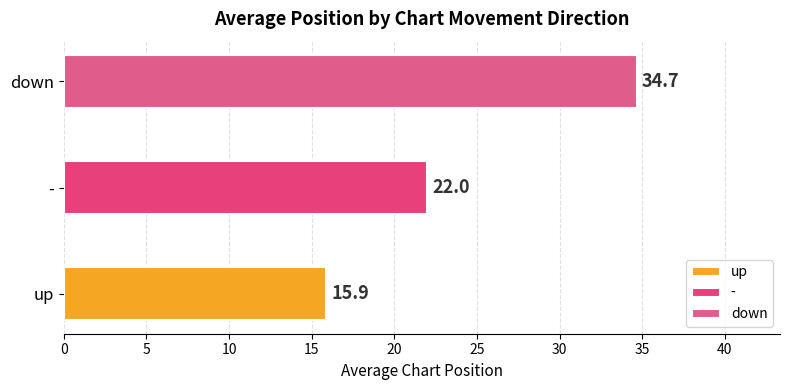

Which category has the highest value across all series?

down